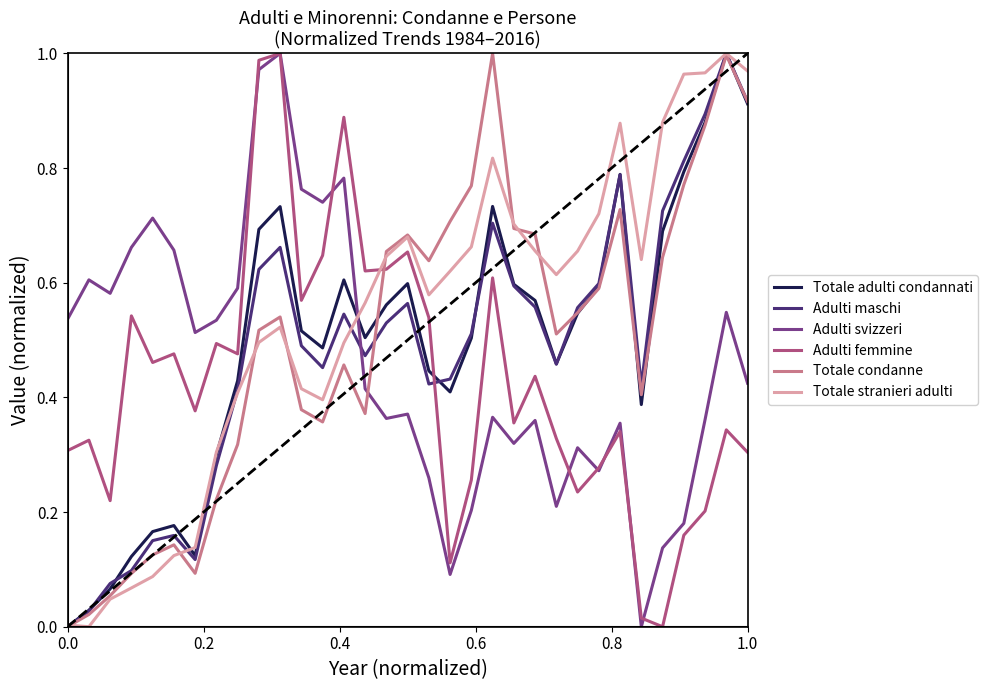

Reading left to right, transcribe all the data shown in this chart.

Totale adulti condannati: 0.0	0.0	0.1	0.1	0.2	0.2	0.1	0.3	0.4	0.7	0.7	0.5	0.5	0.6	0.5	0.6	0.6	0.4	0.4	0.5	0.7	0.6	0.6	0.5	0.5	0.6	0.8	0.4	0.7	0.8	0.9	1.0	0.9
Adulti maschi: 0.0	0.0	0.1	0.1	0.2	0.2	0.1	0.3	0.4	0.6	0.7	0.5	0.5	0.5	0.5	0.5	0.6	0.4	0.4	0.5	0.7	0.6	0.6	0.5	0.6	0.6	0.8	0.4	0.7	0.8	0.9	1.0	0.9
Adulti svizzeri: 0.5	0.6	0.6	0.7	0.7	0.7	0.5	0.5	0.6	1.0	1.0	0.8	0.7	0.8	0.4	0.4	0.4	0.3	0.1	0.2	0.4	0.3	0.4	0.2	0.3	0.3	0.4	0.0	0.1	0.2	0.4	0.5	0.4
Adulti femmine: 0.3	0.3	0.2	0.5	0.5	0.5	0.4	0.5	0.5	1.0	1.0	0.6	0.6	0.9	0.6	0.6	0.7	0.5	0.1	0.3	0.6	0.4	0.4	0.3	0.2	0.3	0.3	0.0	0.0	0.2	0.2	0.3	0.3
Totale condanne: 0.0	0.0	0.1	0.1	0.1	0.1	0.1	0.2	0.3	0.5	0.5	0.4	0.4	0.5	0.4	0.7	0.7	0.6	0.7	0.8	1.0	0.7	0.7	0.5	0.5	0.6	0.7	0.4	0.6	0.8	0.9	1.0	0.9
Totale stranieri adulti: 0.0	0.0	0.0	0.1	0.1	0.1	0.1	0.3	0.4	0.5	0.5	0.4	0.4	0.5	0.6	0.6	0.7	0.6	0.6	0.7	0.8	0.7	0.7	0.6	0.7	0.7	0.9	0.6	0.9	1.0	1.0	1.0	1.0